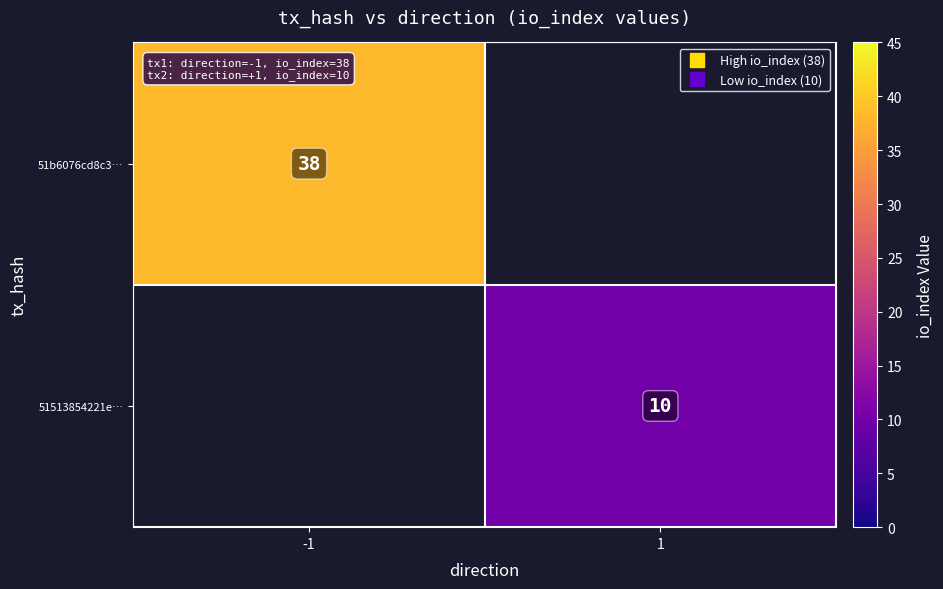

The 51513854221e… series shows 3.0 at 1. True or false?

False